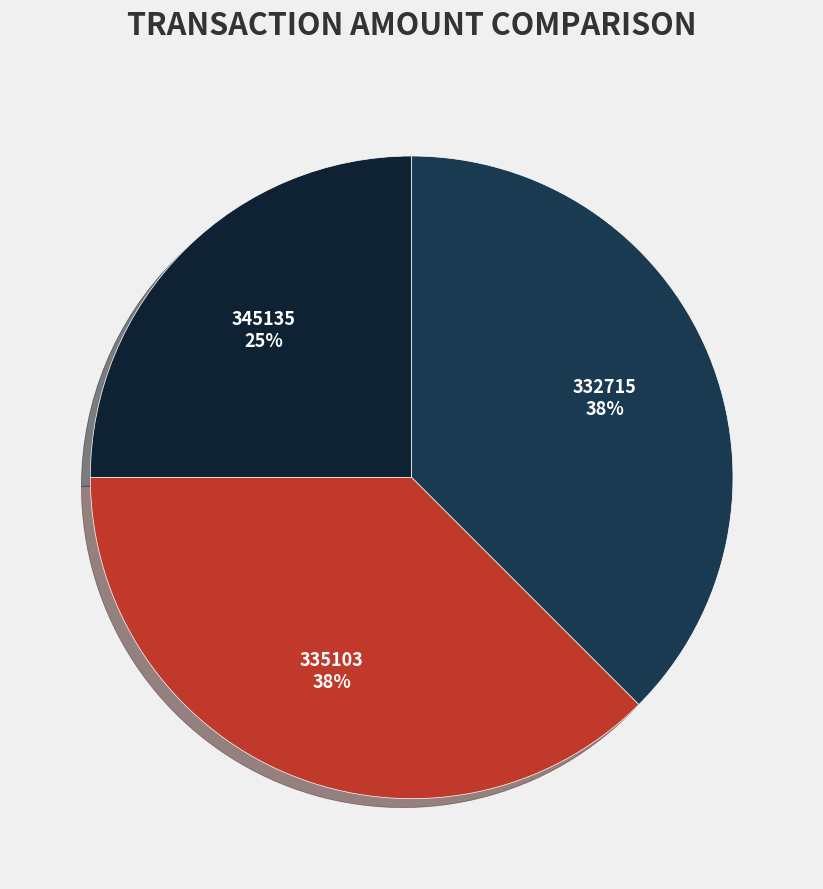

Which category has the smallest portion of the pie?

345135